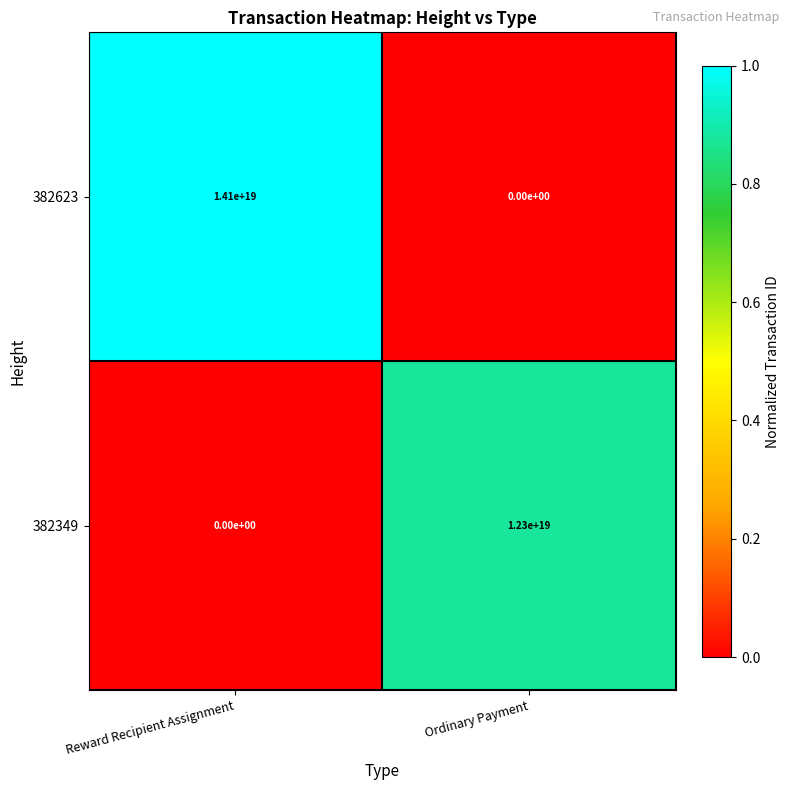

At which label does 382349 reach its minimum?

Reward Recipient Assignment